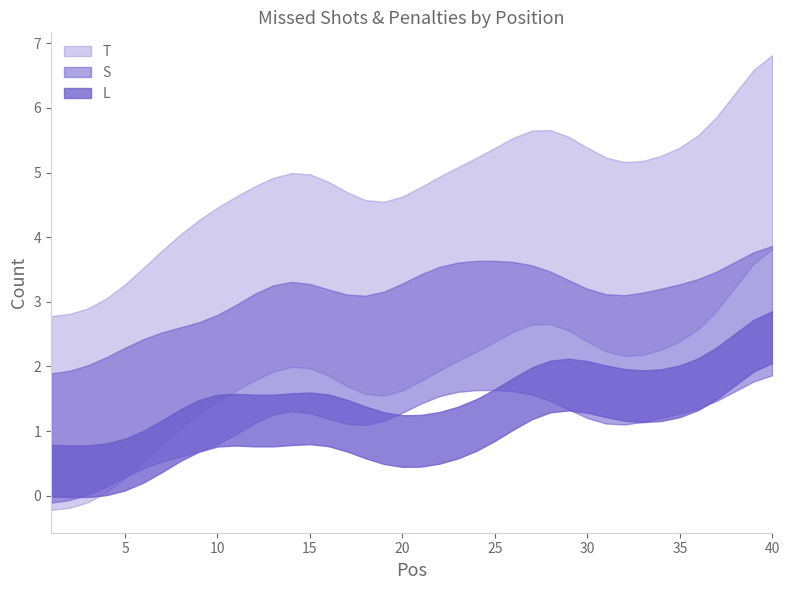

How many values in S are above zero?

37